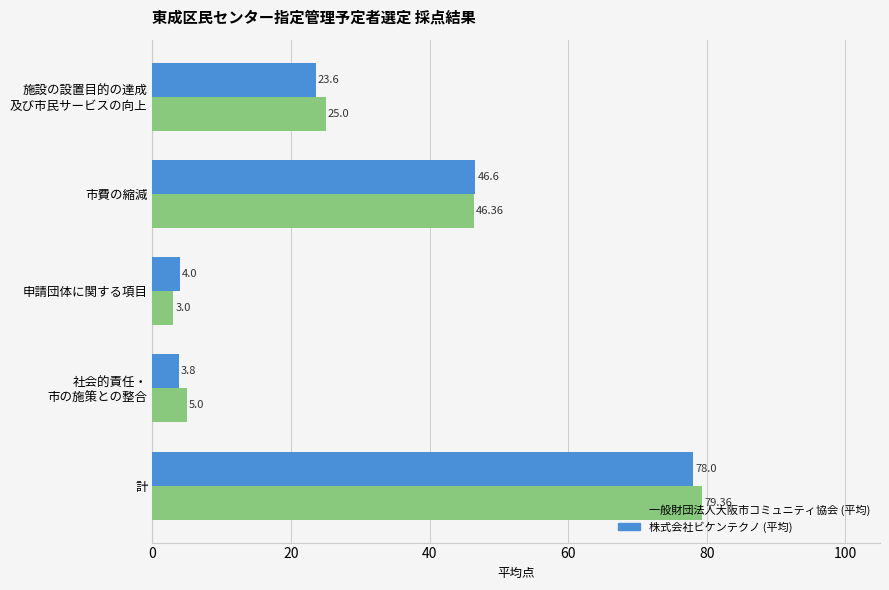

Which category has the highest value in the 一般財団法人大阪市コミュニティ協会 (平均) series?

計